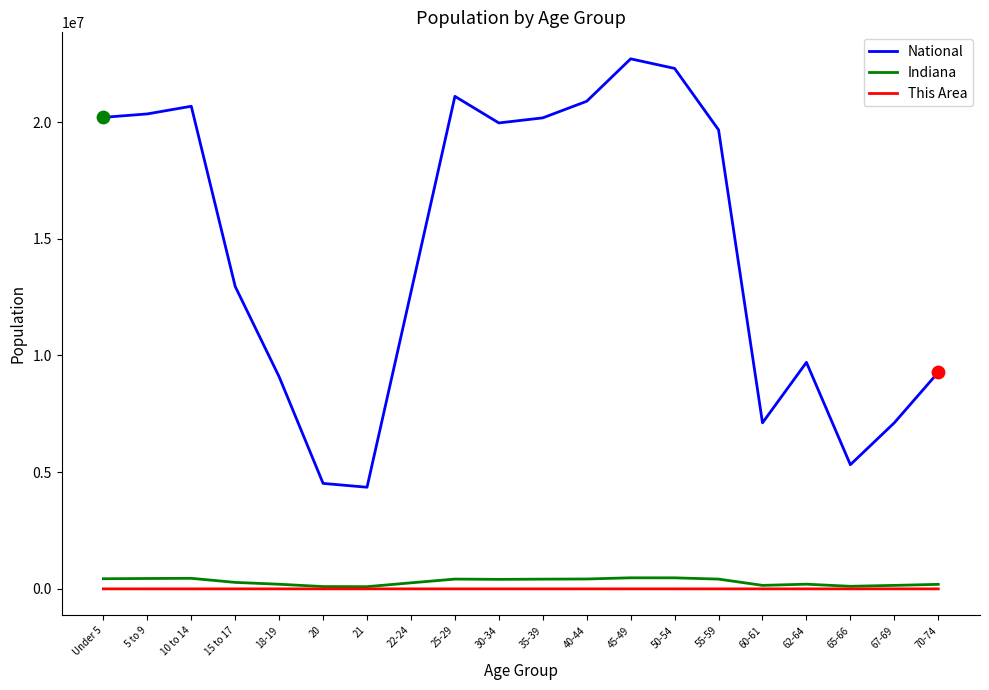

Which series changed the most between 18-19 and 65-66?

National